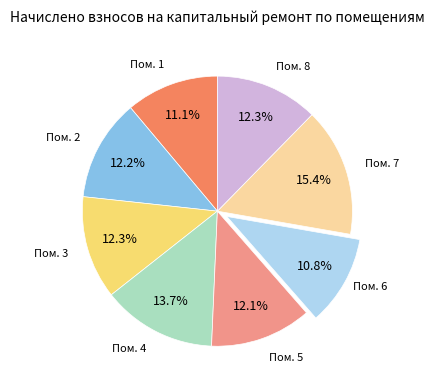

Is there a majority slice in this chart?

No